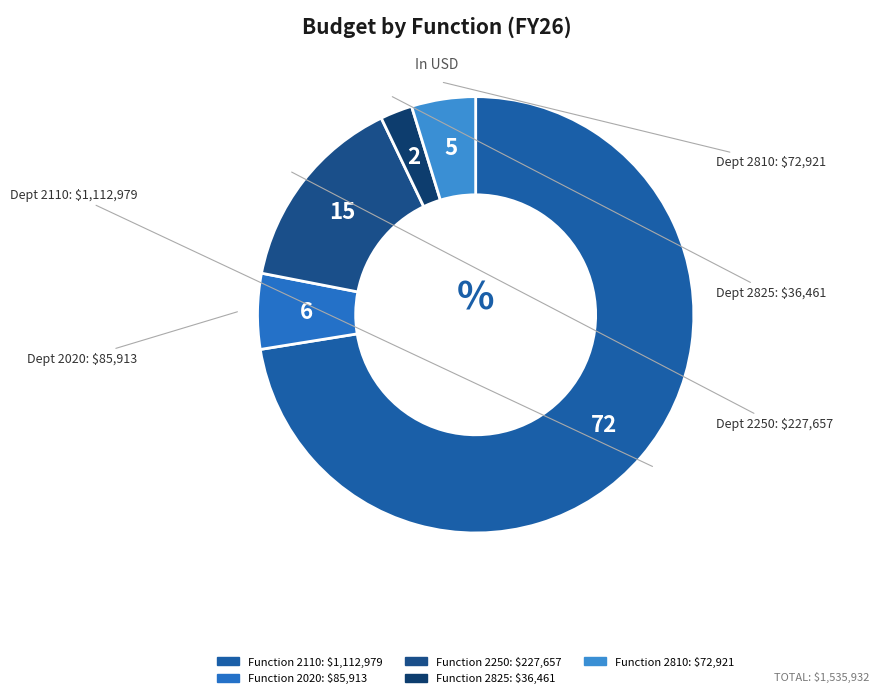

How many segments does this pie chart have?

5